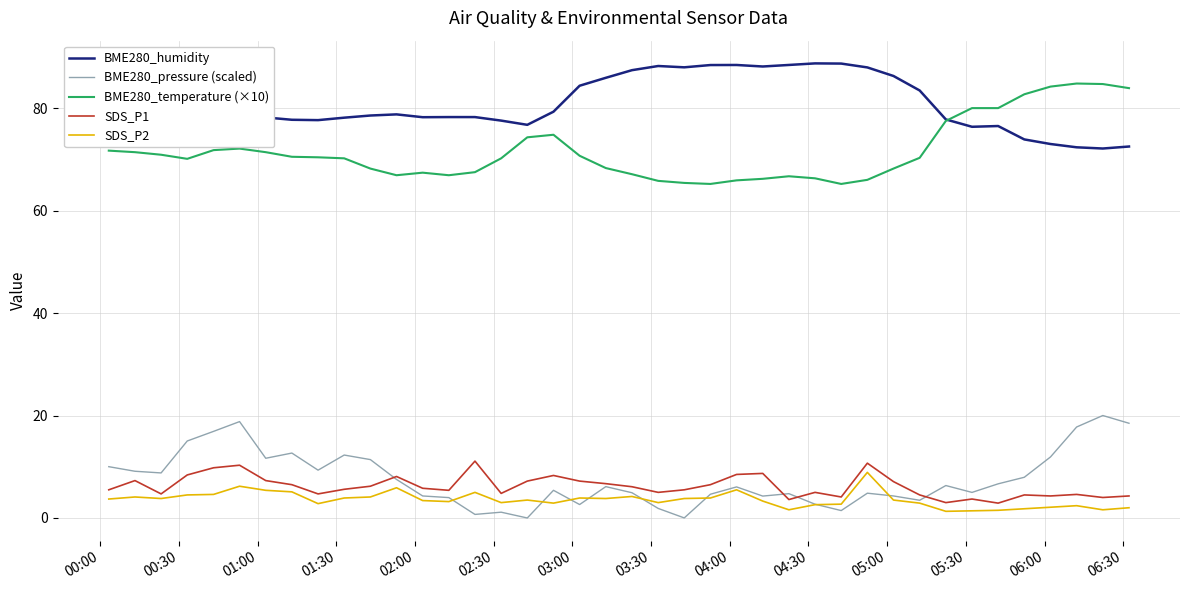

Which series has the largest total across all categories?

BME280_humidity